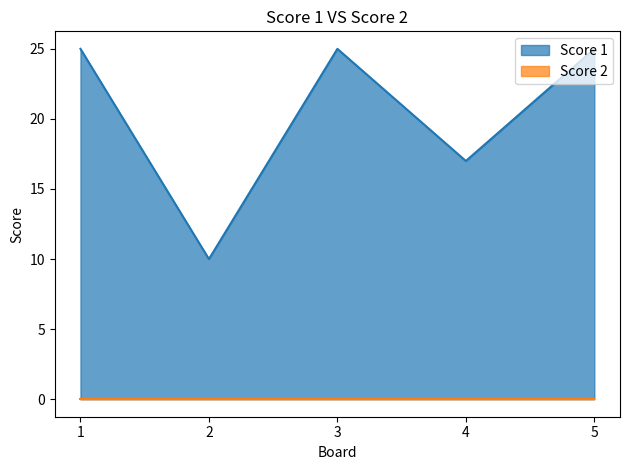

At which category does the chart reach its peak across all series?

1